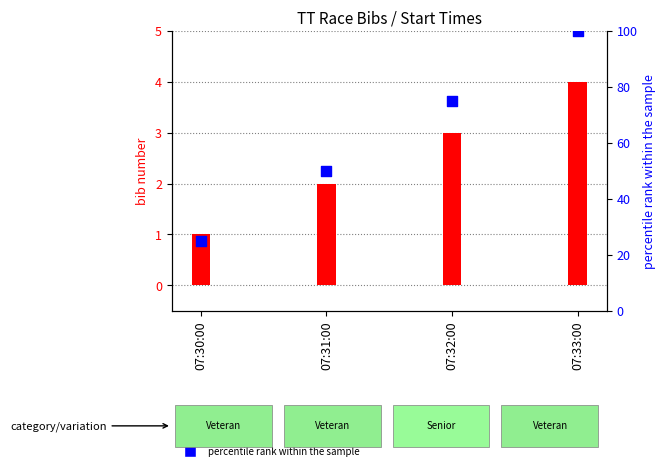

At which category is the sum across all series the highest?

07:33:00